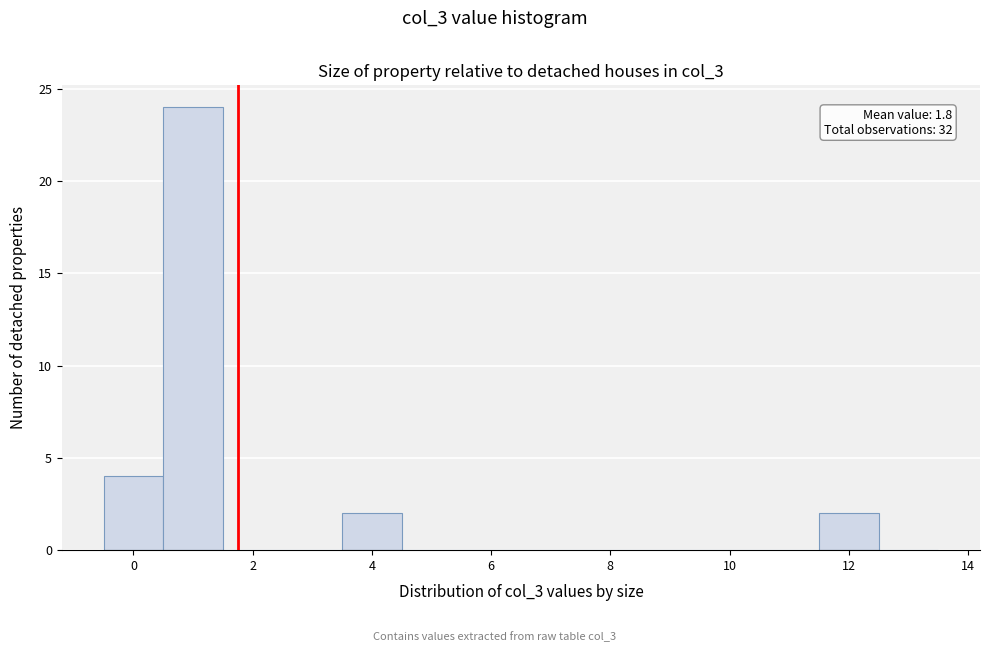

Which range on the x-axis has the tallest bar?

0.5 to 1.5